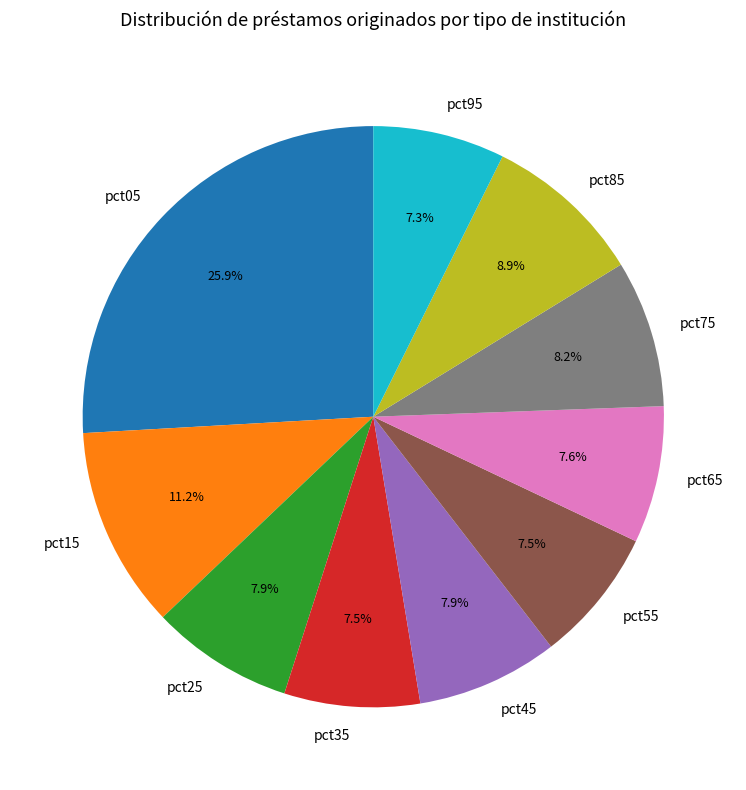

Combined, do pct75 and pct35 account for over 50%?

No